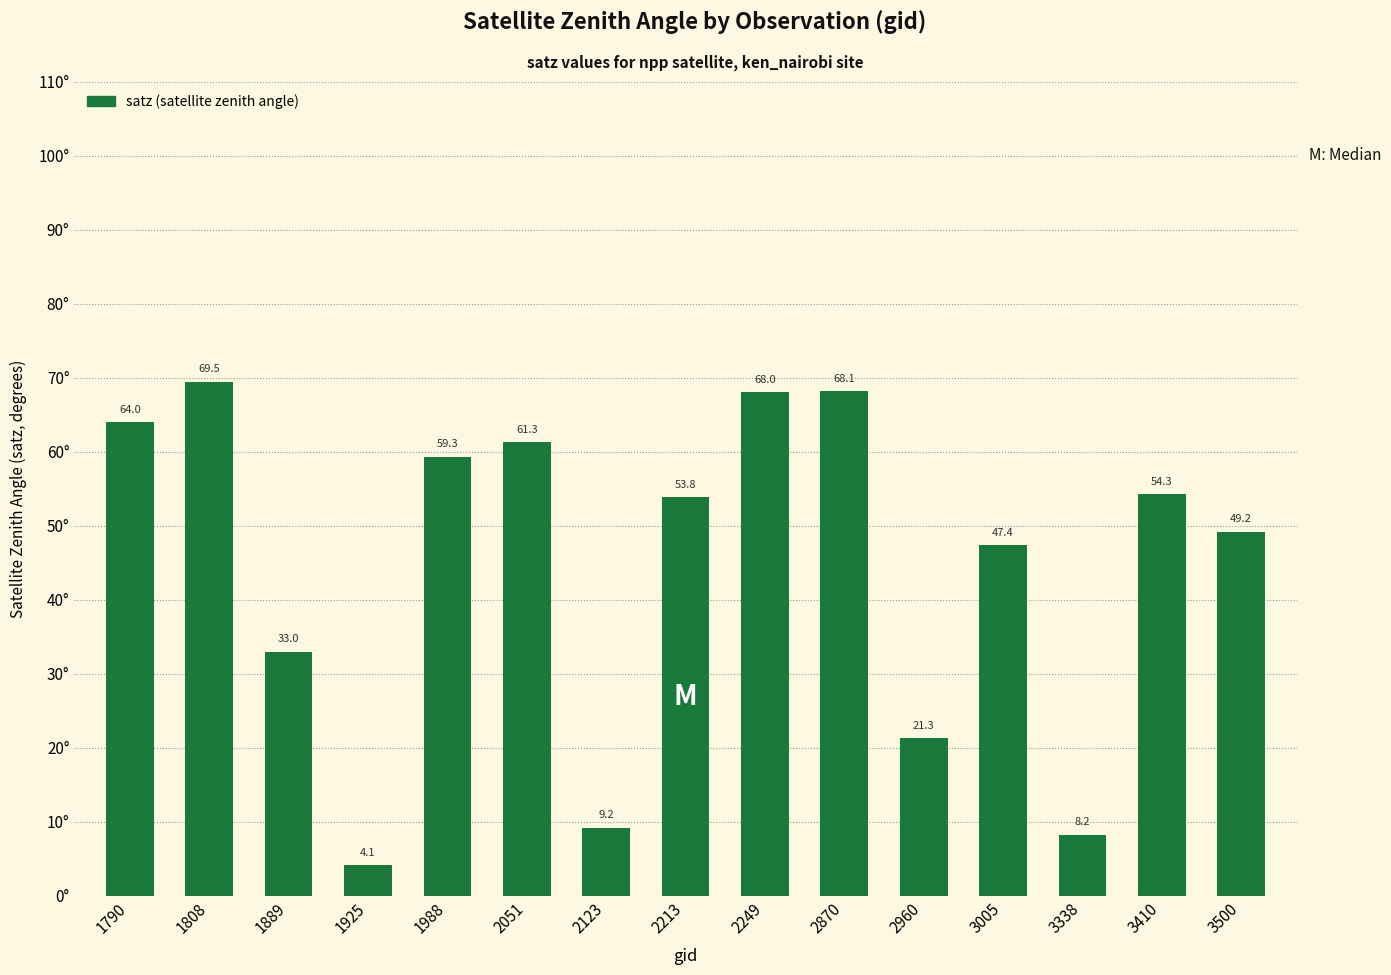

Reading left to right, extract all data points from this chart.

1790=64.0	1808=69.5	1889=33.0	1925=4.1	1988=59.3	2051=61.3	2123=9.2	2213=53.8	2249=68.0	2870=68.1	2960=21.3	3005=47.4	3338=8.2	3410=54.3	3500=49.2